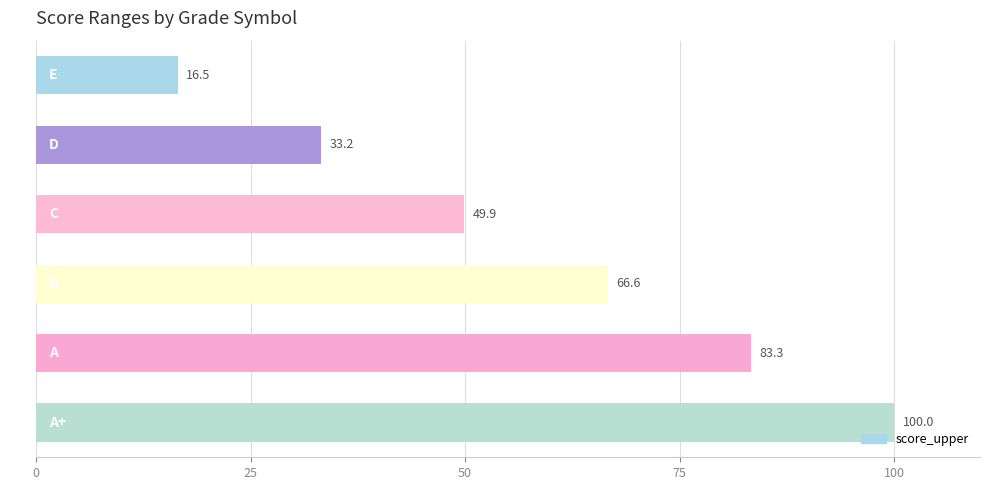

Count the number of values greater than 66.

3